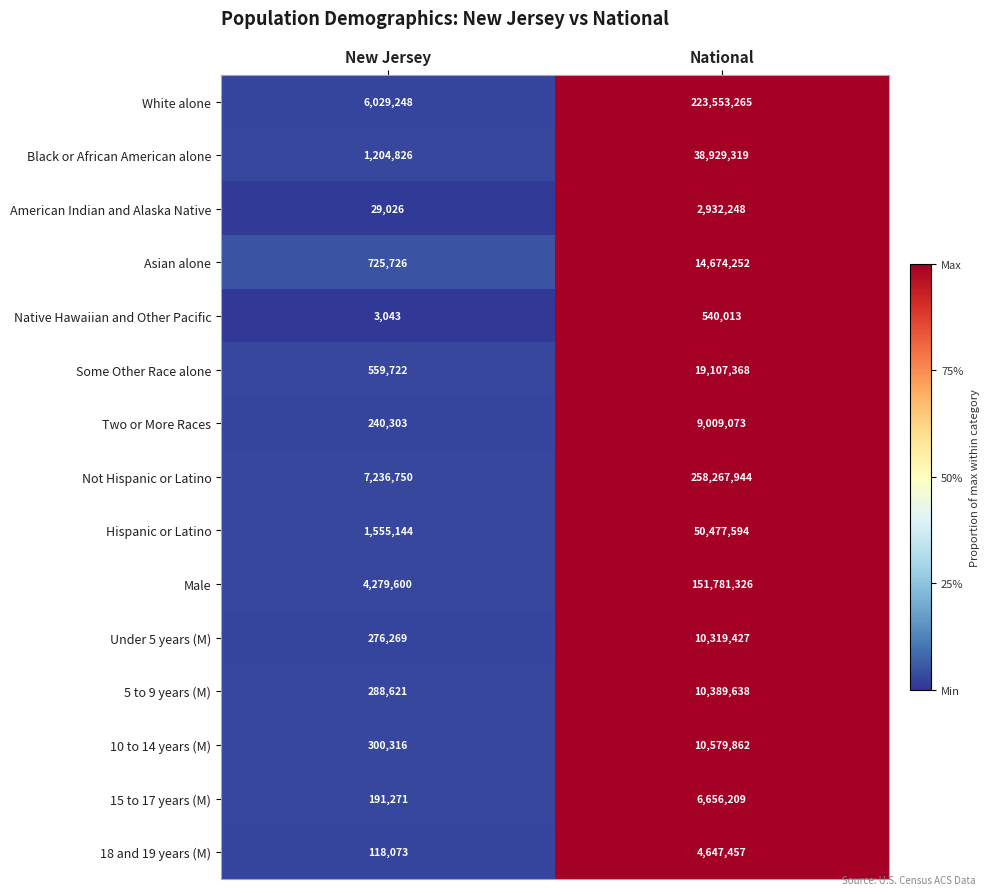

Which series has the largest total across all categories?

Not Hispanic or Latino